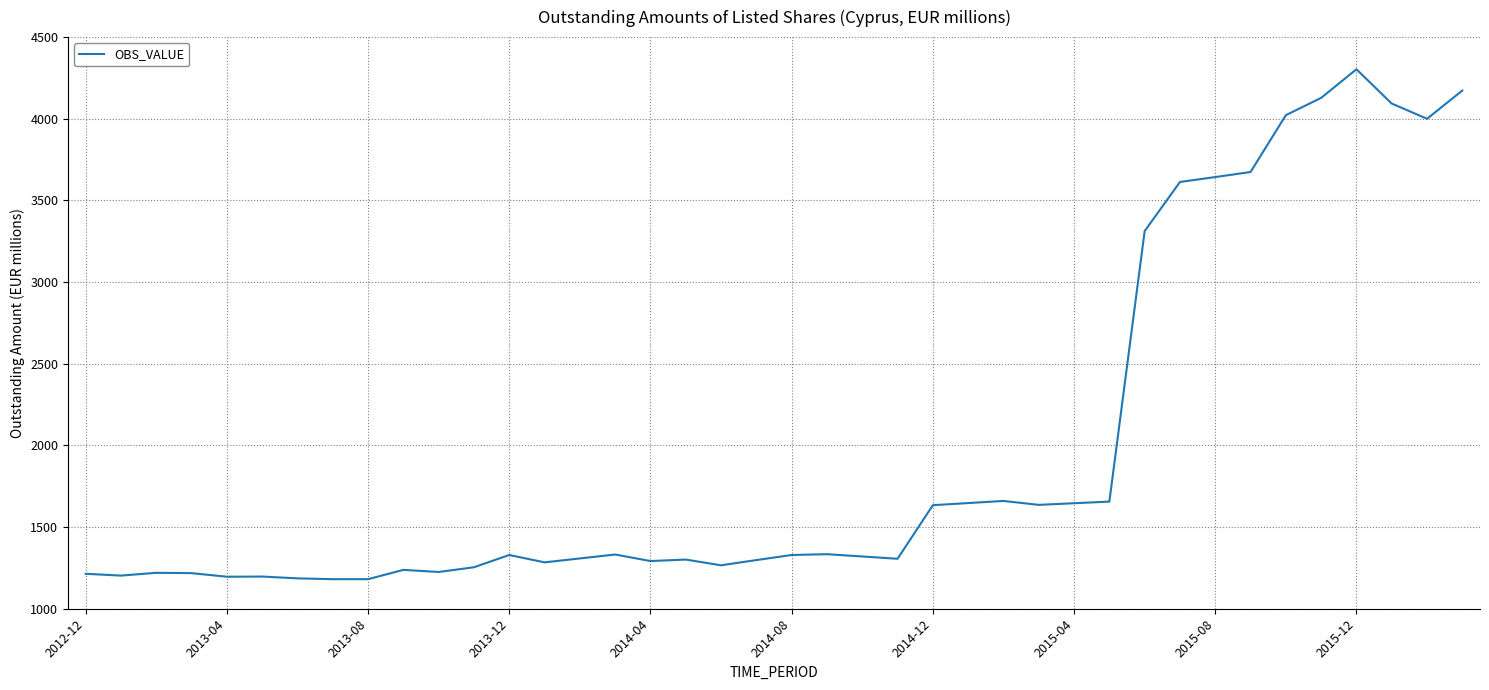

What is the maximum value shown in the chart?

4303